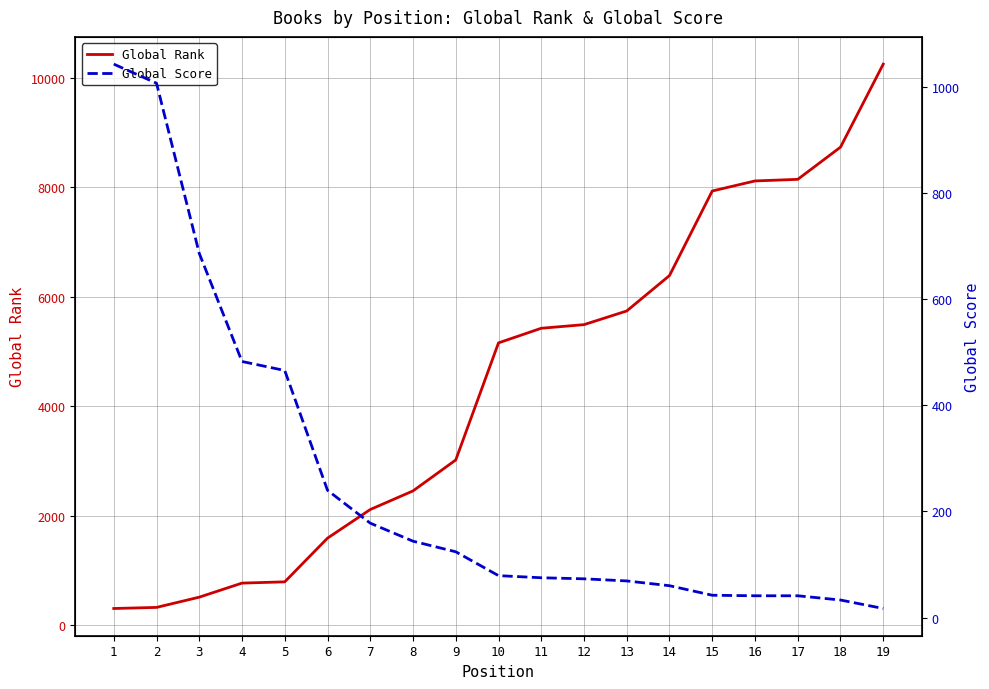

What is the smallest value displayed?

17